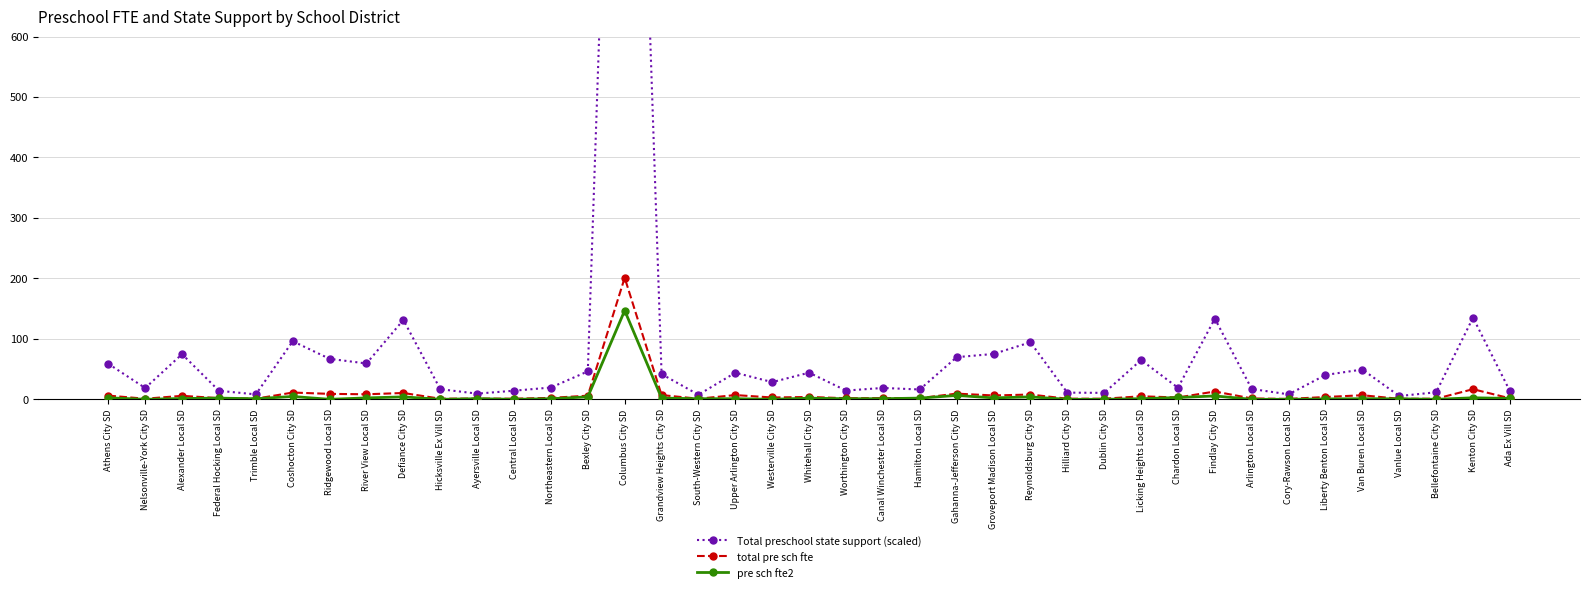

What is the label of the 10th point from the left?

Hicksville Ex Vill SD